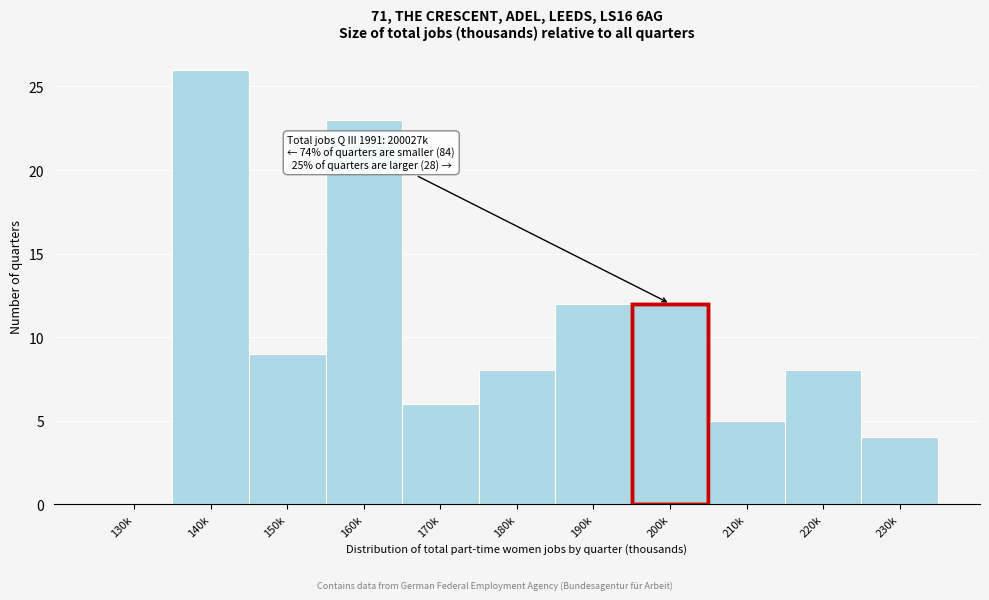

Reading left to right, list all the values displayed in this chart.

130k=0	140k=26	150k=9	160k=23	170k=6	180k=8	190k=12	200k=12	210k=5	220k=8	230k=4